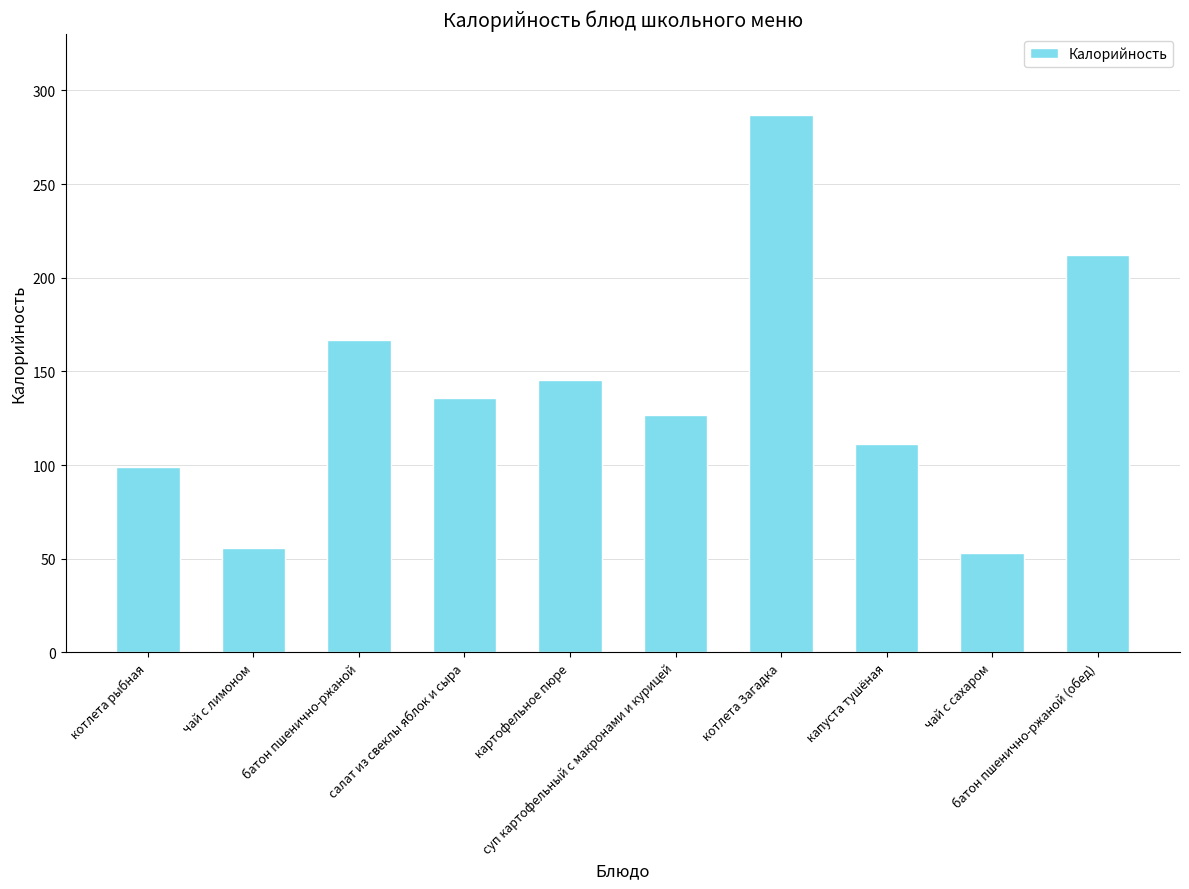

Is it true that the value at салат из свеклы яблок и сыра is 82.5?

False